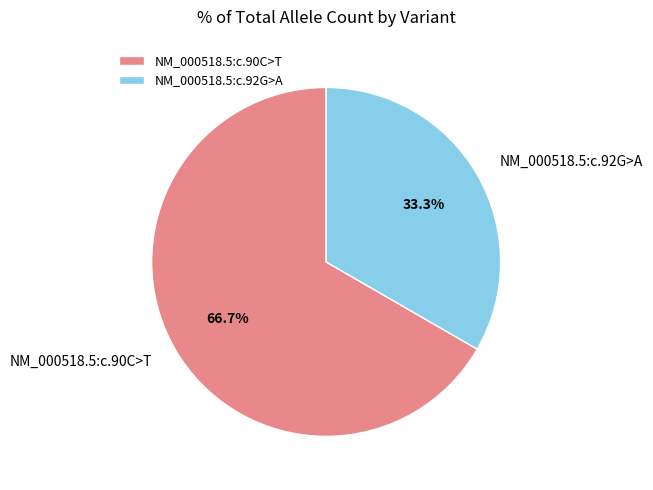

How many slices are in this pie chart?

2